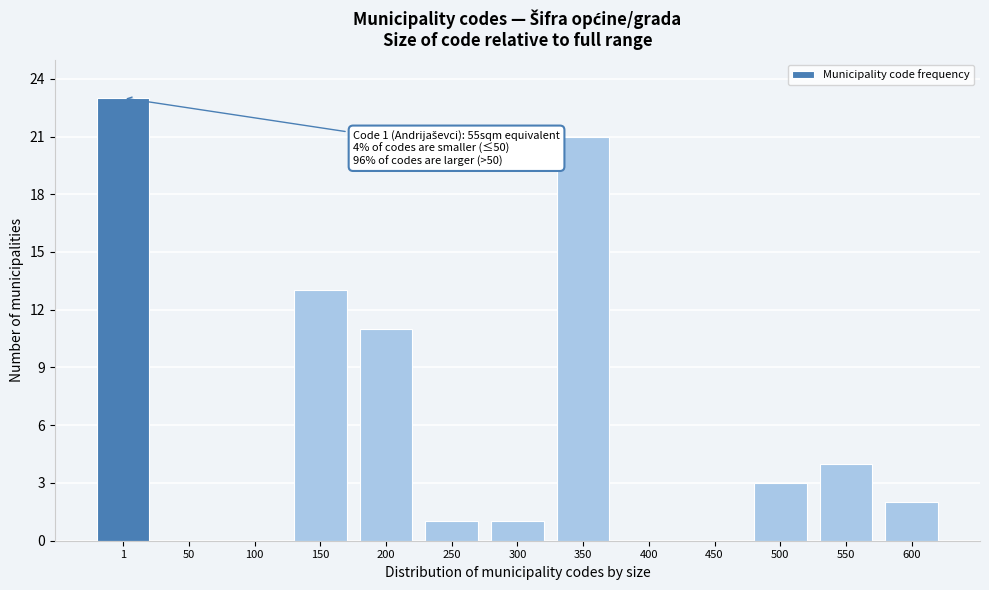

Reading left to right, transcribe all the data shown in this chart.

1=23	50=0	100=0	150=13	200=11	250=1	300=1	350=21	400=0	450=0	500=3	550=4	600=2